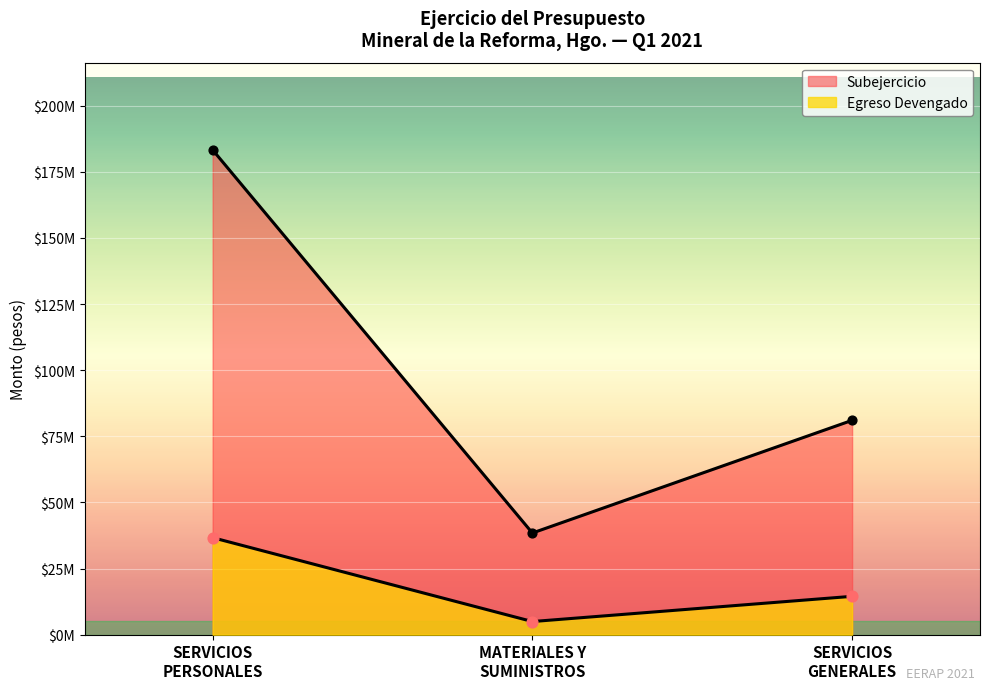

At how many categories does at least one series exceed 8397242?

3